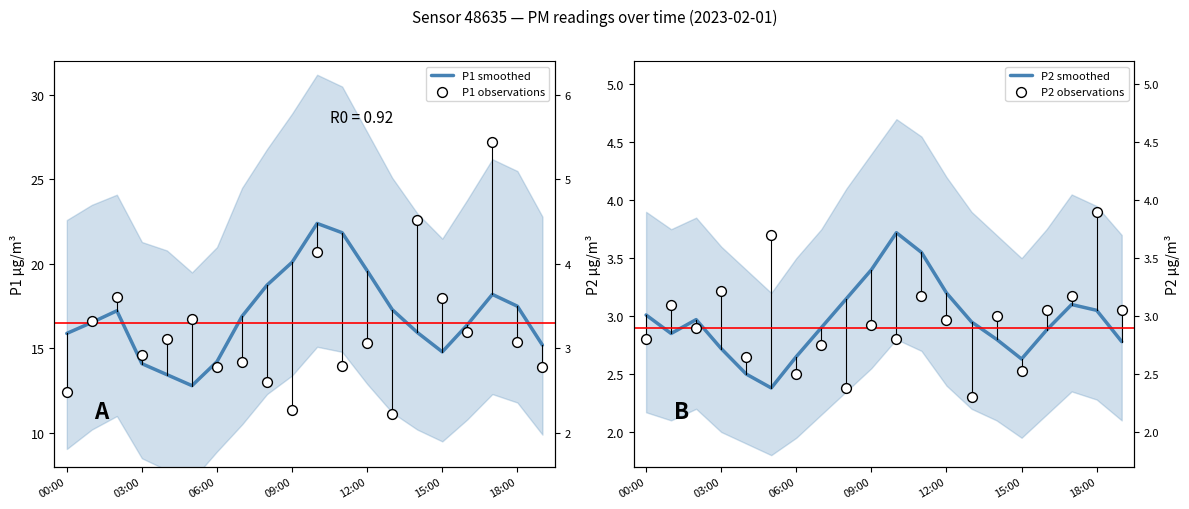

Which series has the widest spread of Y values?

P1 observations